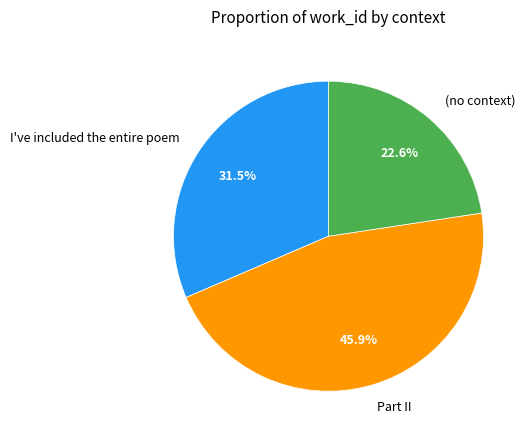

What is the smallest slice in the pie chart?

(no context)